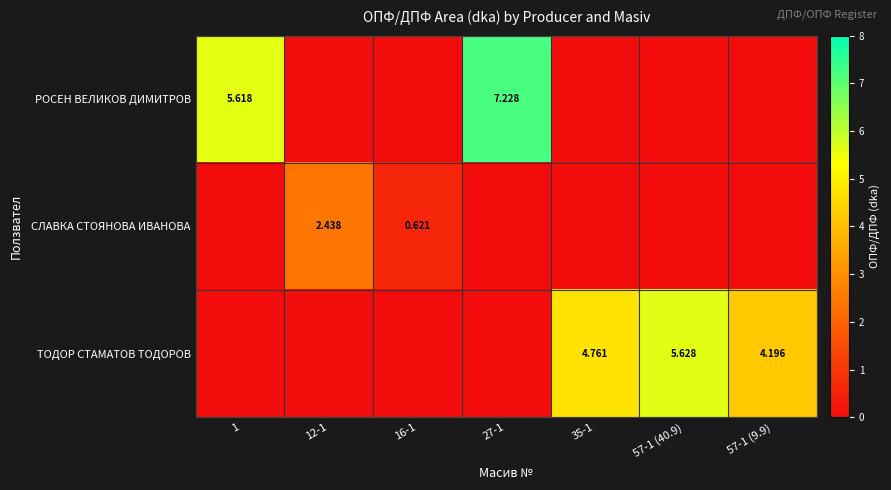

At which label does ТОДОР СТАМАТОВ ТОДОРОВ reach its minimum?

1